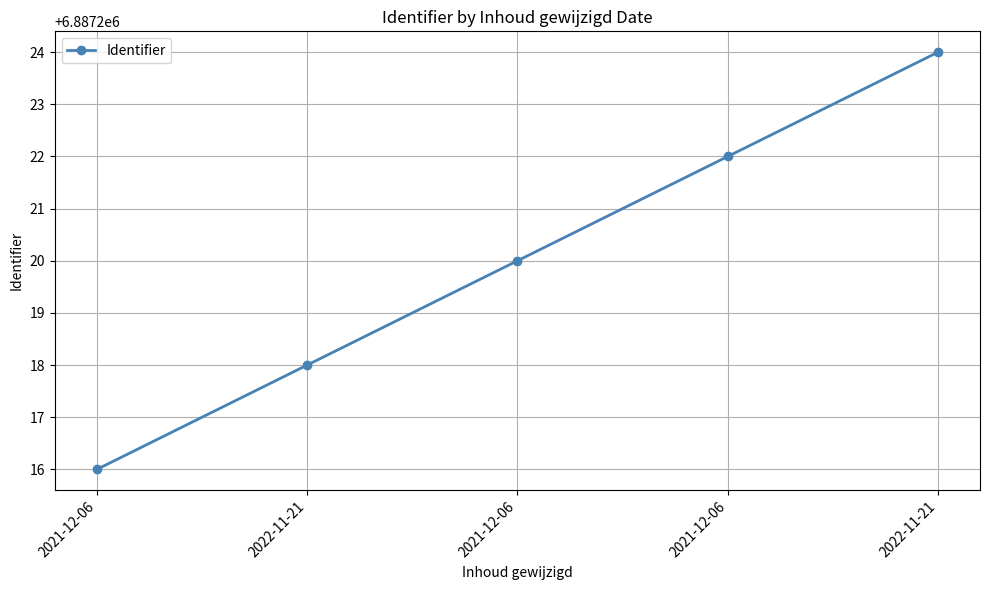

What is the average value?

6887220